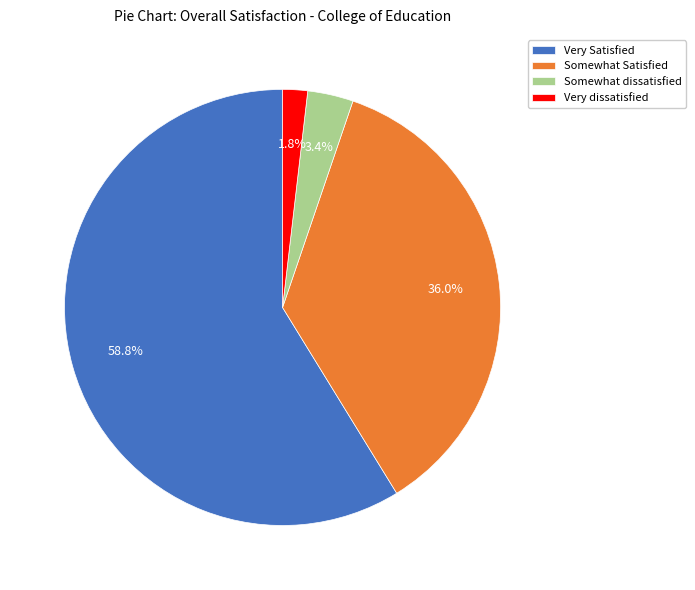

Count the number of slices in the pie.

4